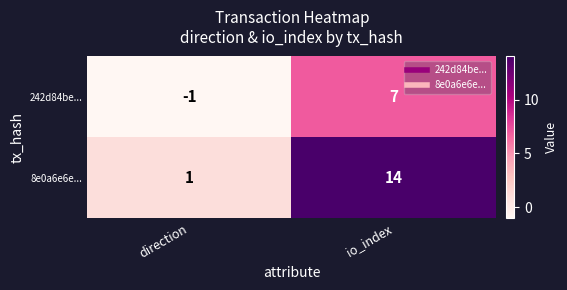

Rank the series by their maximum value, from lowest to highest.

242d84be..., 8e0a6e6e...